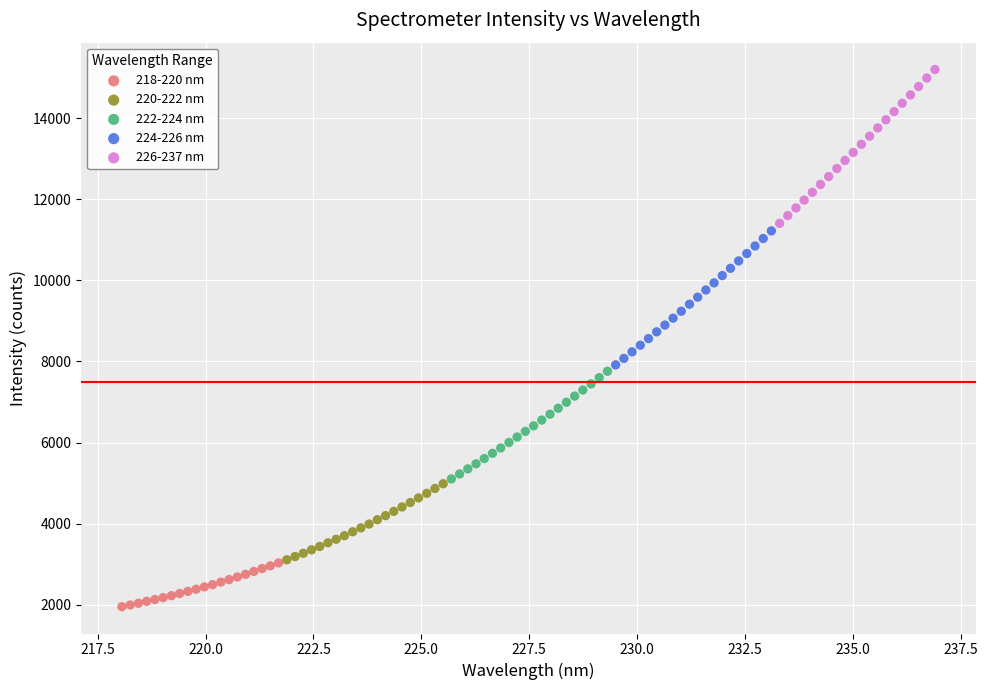

Which series contains the highest Y value?

226-237 nm